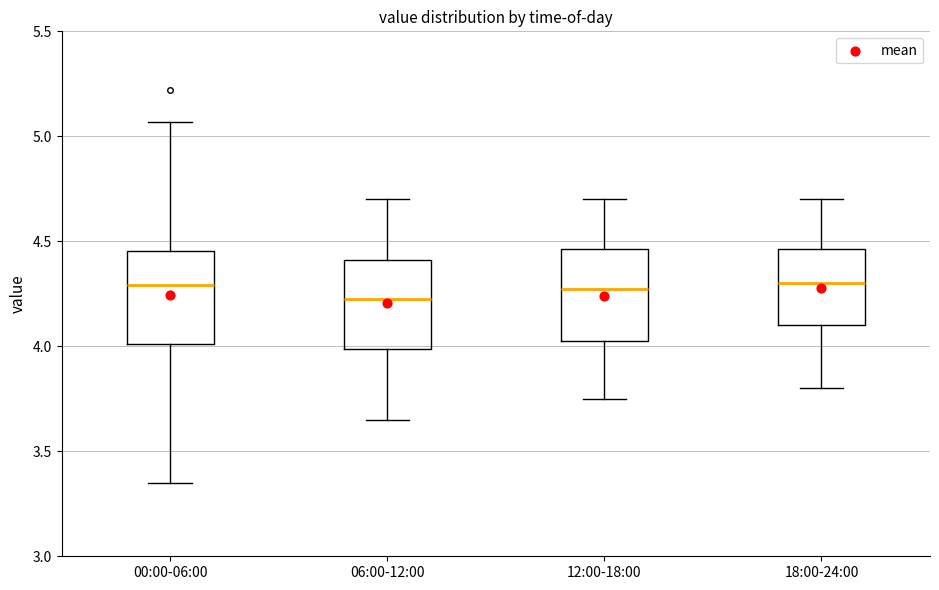

Where is the lower edge of the box for 06:00-12:00 on the y-axis? The values are not printed on the chart, so give them approximately, as read against the axis.

4.00